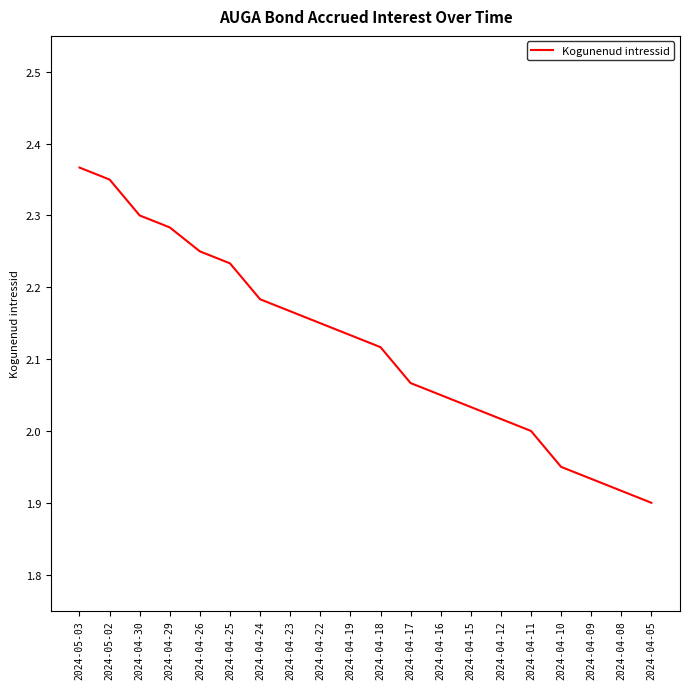

Which category has the highest value across all series?

2024-05-03